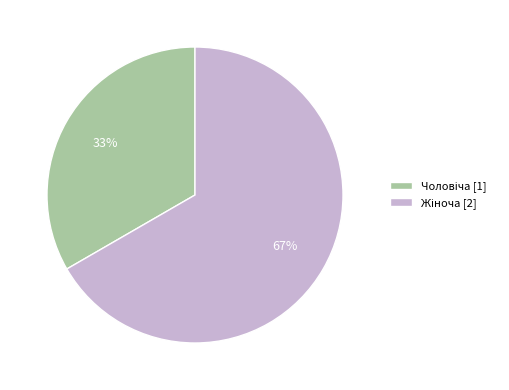

Is there any slice that represents more than half of the pie?

Yes